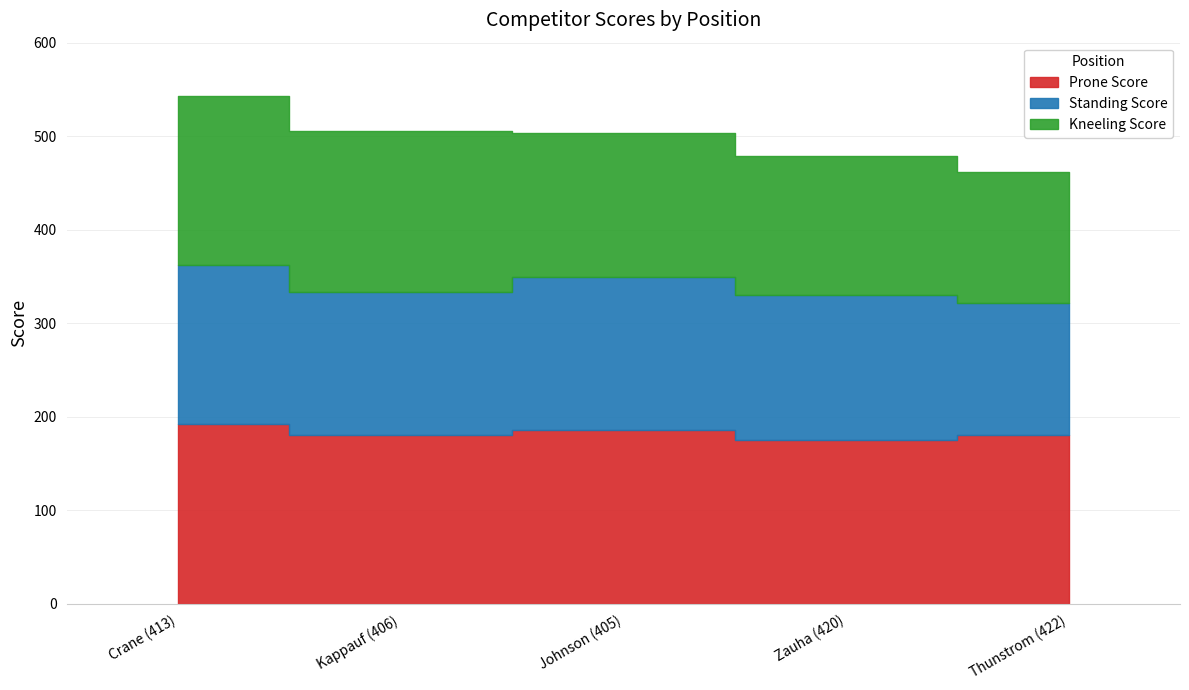

At which category is the sum across all series the highest?

Crane (413)